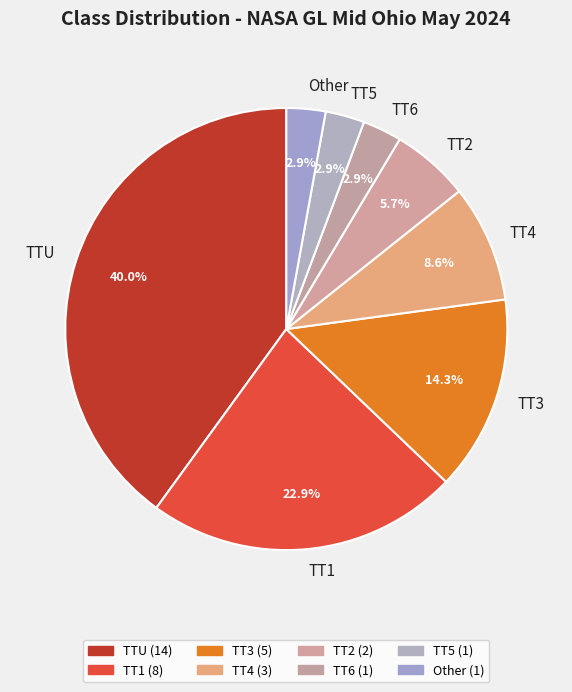

Is it true that TT5 is 3% of the pie?

True